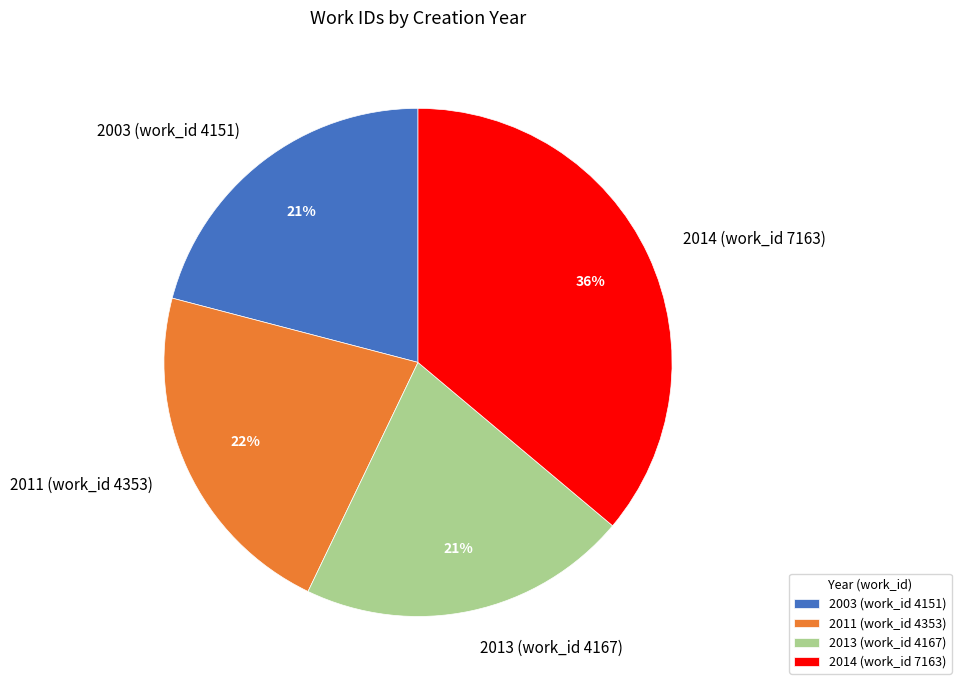

Which has a higher value, 2013 (work_id 4167) or 2011 (work_id 4353)?

2011 (work_id 4353)